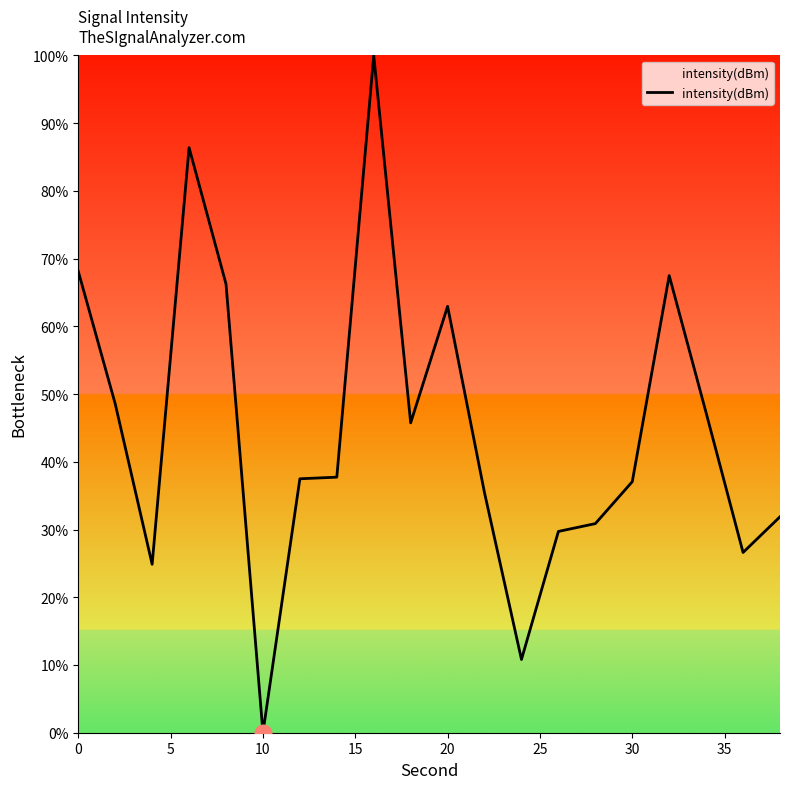

What is the maximum value shown in the chart?

100.0